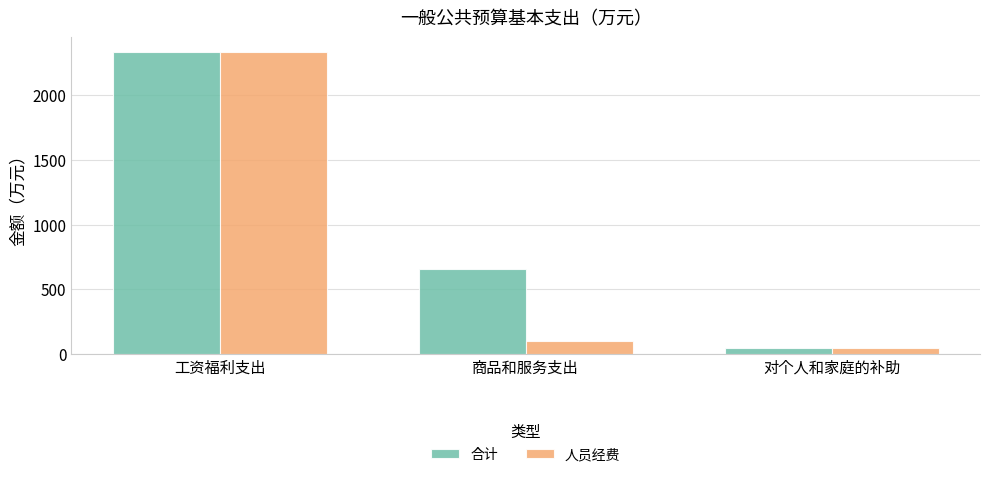

Does the chart contain stacked bars?

No